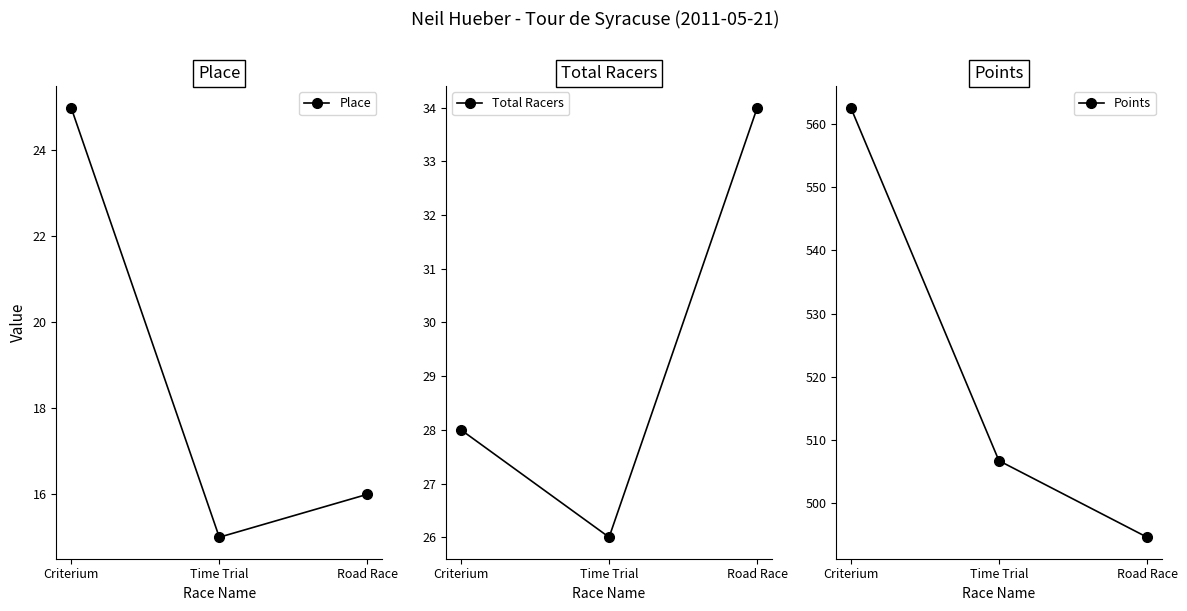

The value of Points at Criterium is 771.1. True or false?

False